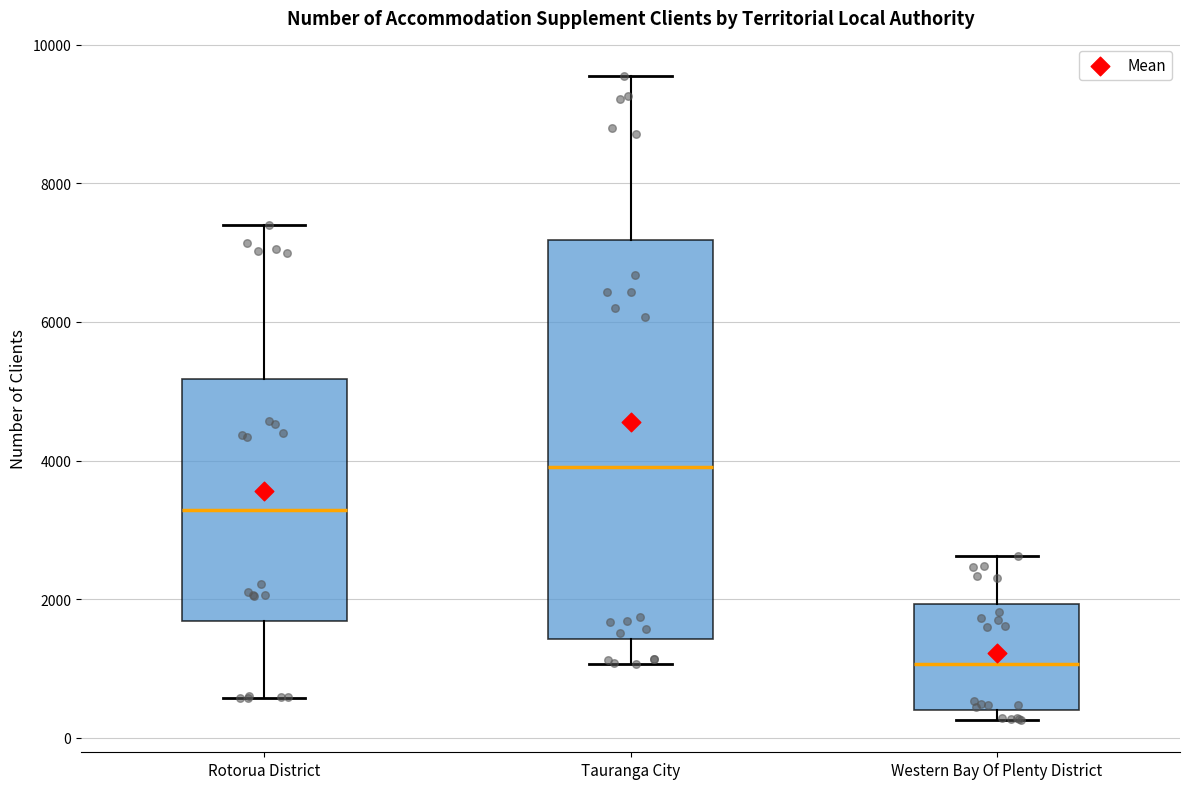

Which box has the highest median line?

Tauranga City